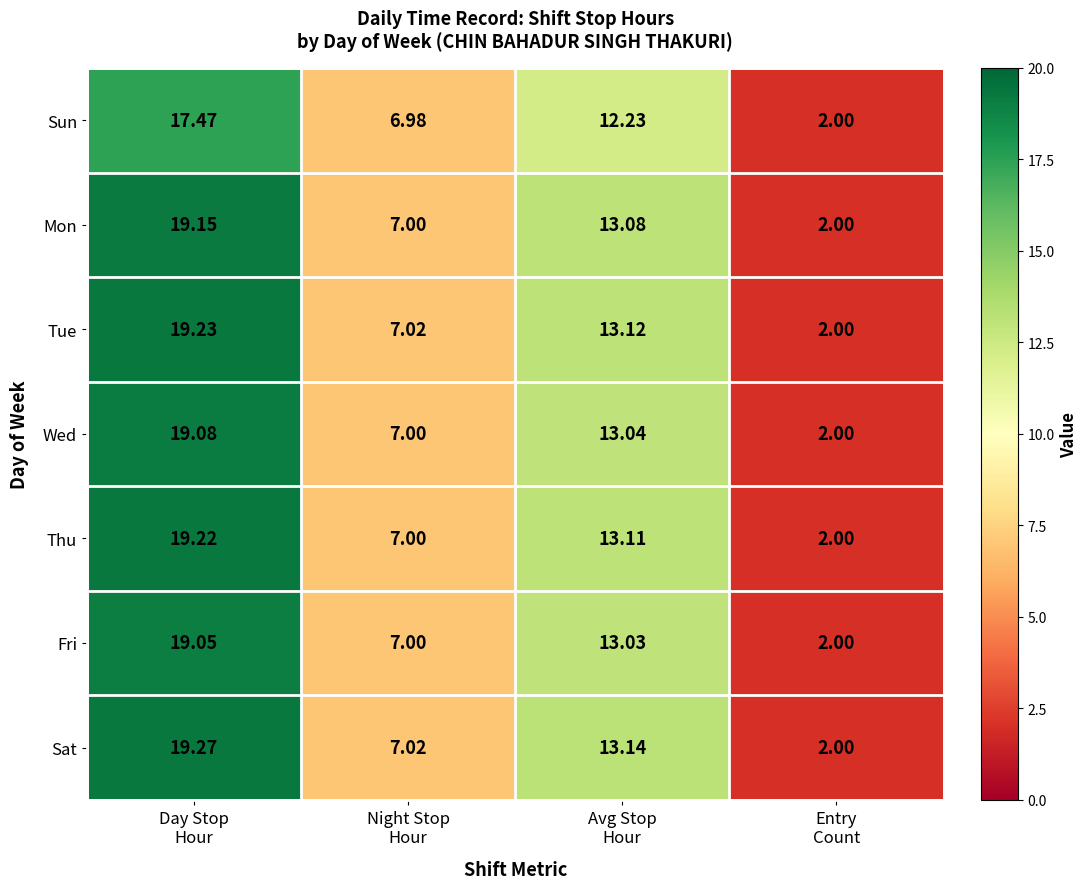

What is the total value across all series at Avg Stop
Hour?

90.8